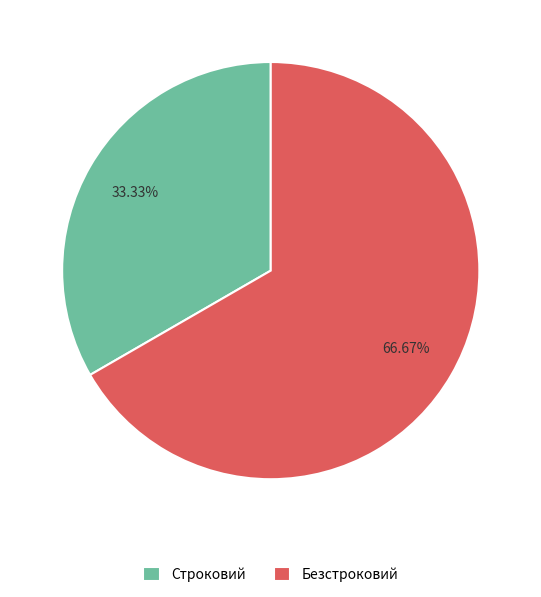

Rank the categories by value from lowest to highest.

Строковий, Безстроковий